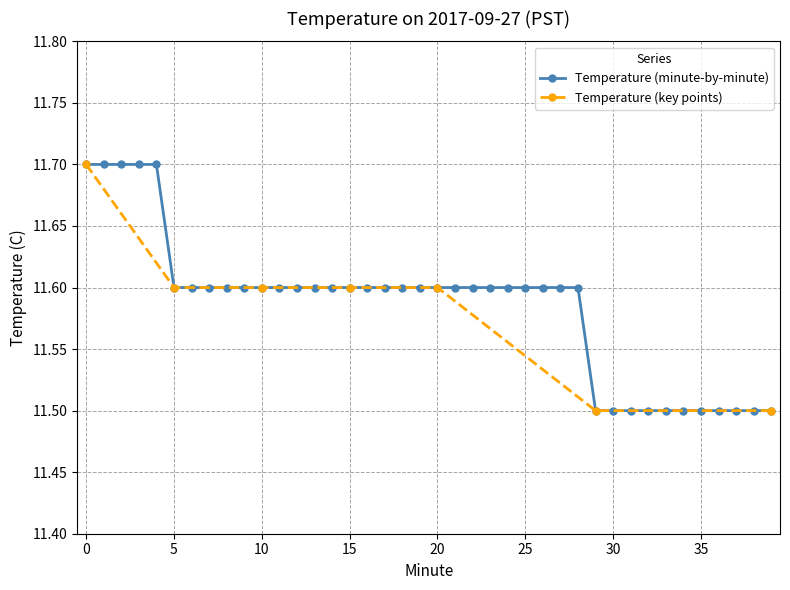

Reading left to right, extract all data points from this chart.

11.7	11.7	11.7	11.7	11.7	11.6	11.6	11.6	11.6	11.6	11.6	11.6	11.6	11.6	11.6	11.6	11.6	11.6	11.6	11.6	11.6	11.6	11.6	11.6	11.6	11.6	11.6	11.6	11.6	11.5	11.5	11.5	11.5	11.5	11.5	11.5	11.5	11.5	11.5	11.5